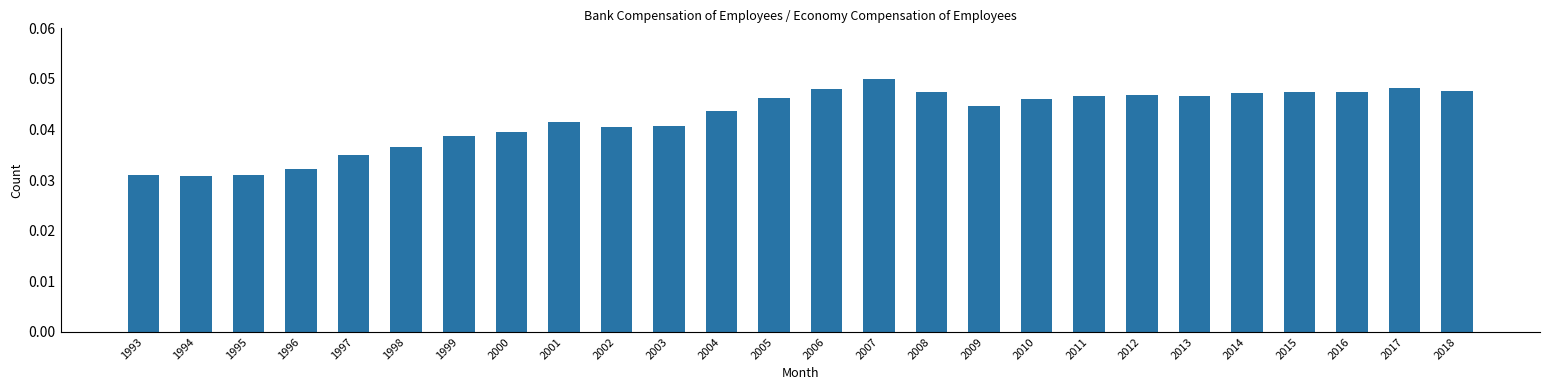

At which category does the chart reach its peak across all series?

2007